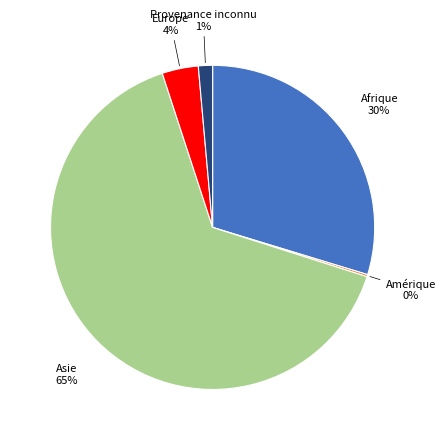

Is there a majority slice in this chart?

Yes